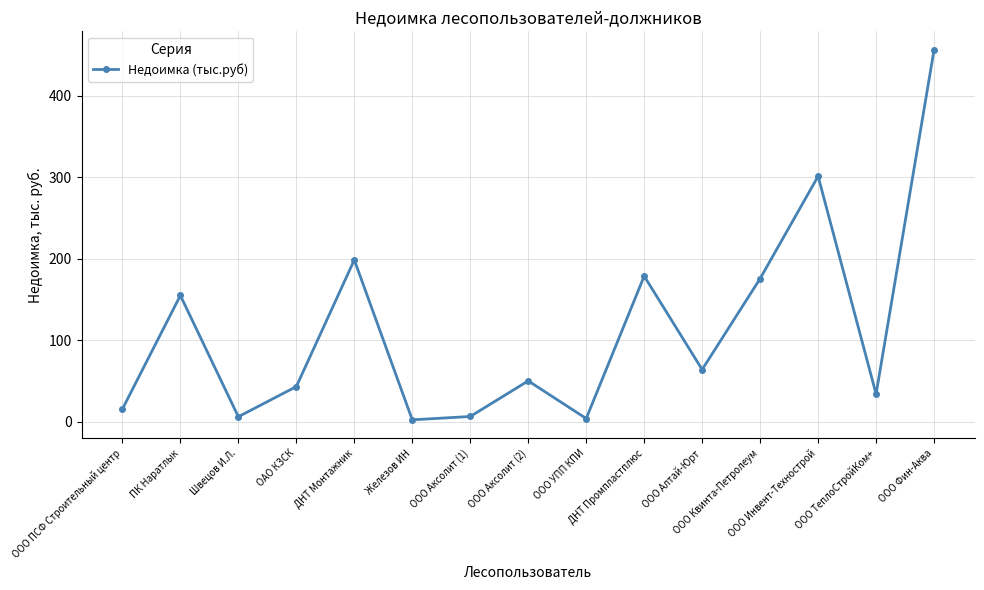

Where is the first local minimum?

Швецов И.Л.